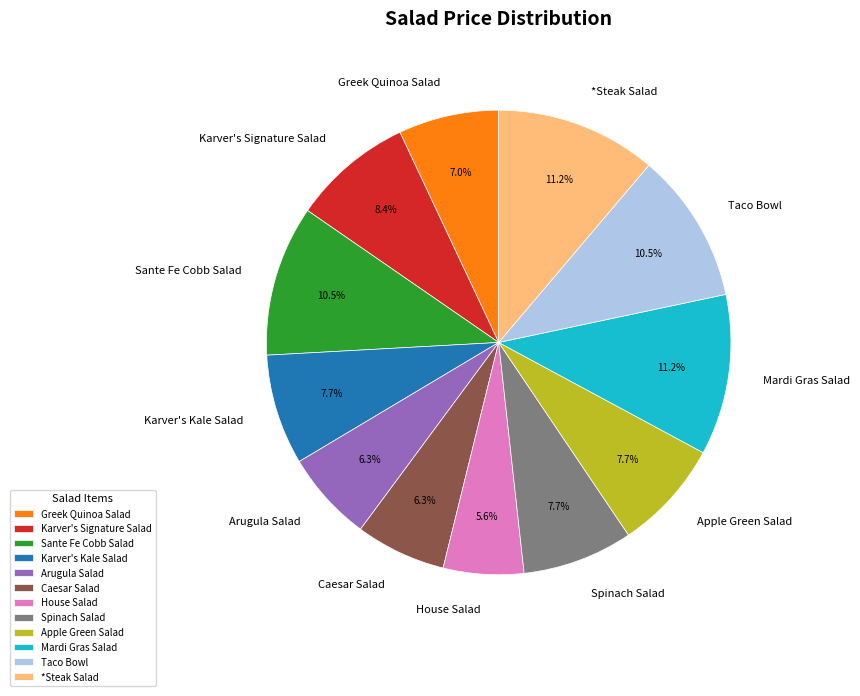

How many slices are in this pie chart?

12